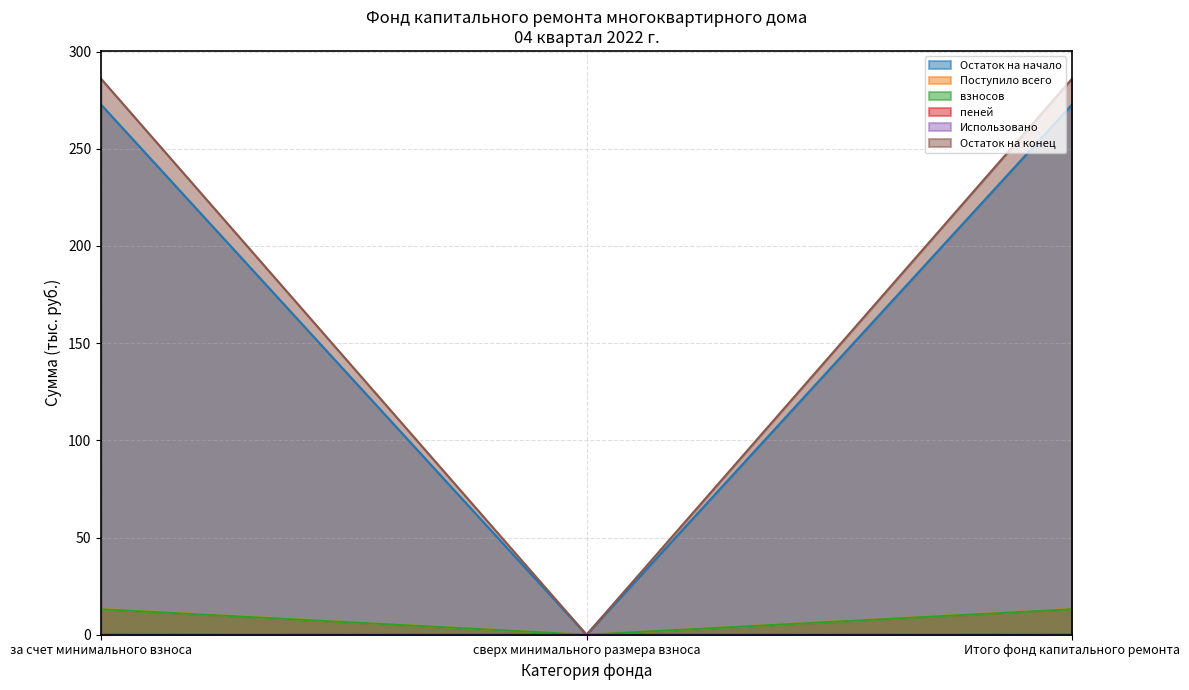

Which category has the lowest value in the взносов series?

сверх минимального размера взноса